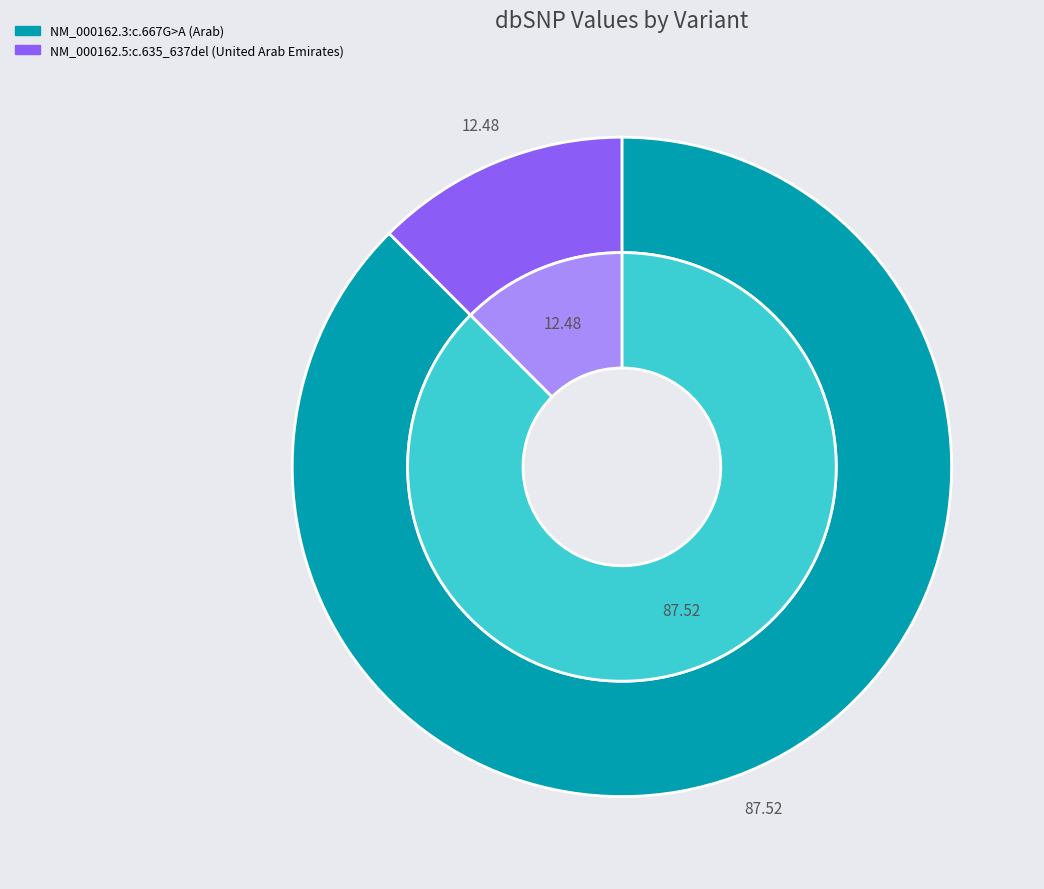

What percentage is the NM_000162.5:c.635_637del slice, to the nearest percent?

12%